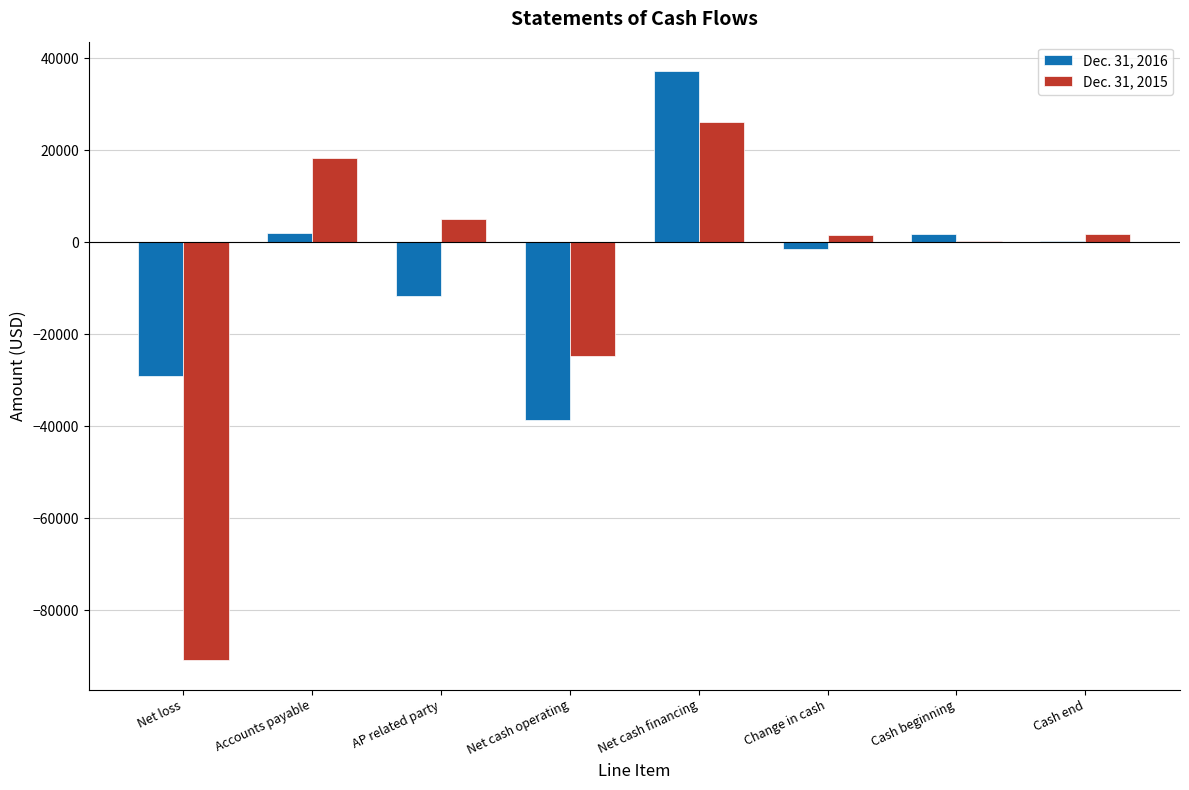

Where does the Dec. 31, 2016 series first go above 319?

Accounts payable